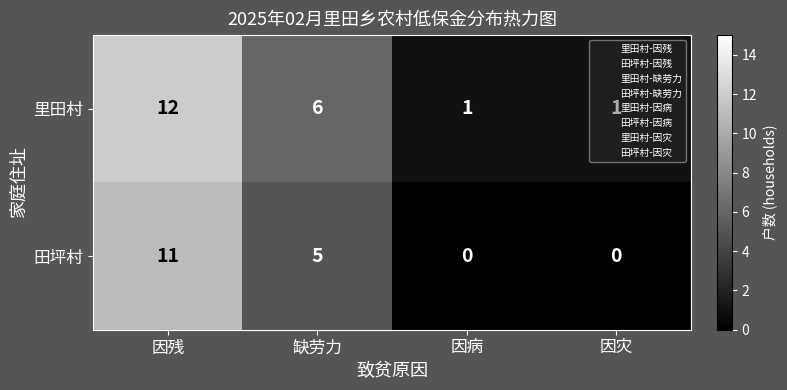

Is it true that 里田村 equals 1 at 因病?

True